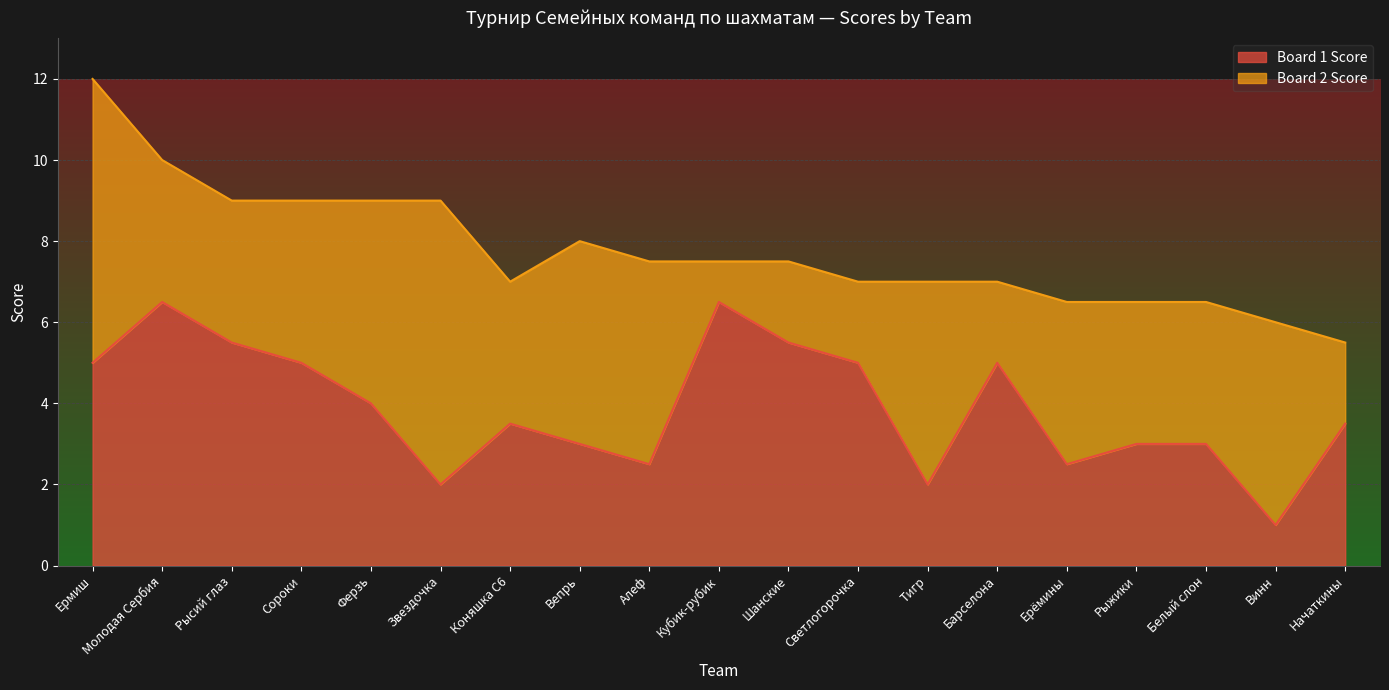

What is the difference between the values at Рысий глаз and Коняшка С6?

2.0